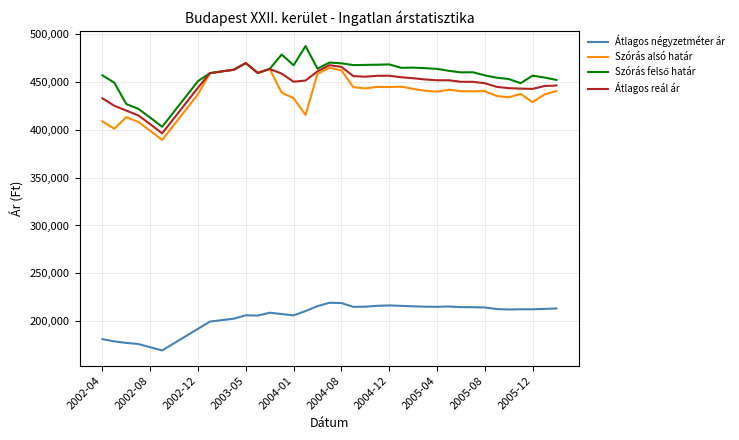

True or false: Átlagos négyzetméter ár and Szórás alsó határ intersect in this chart.

False